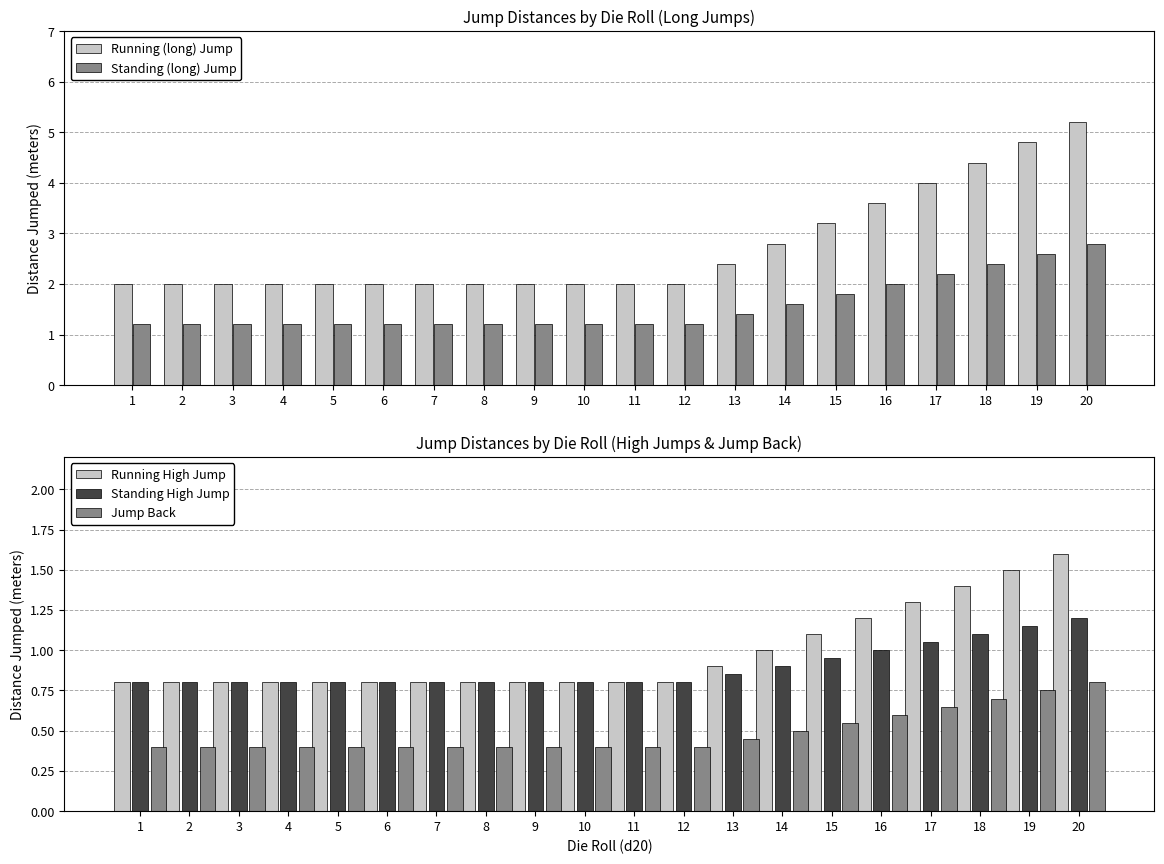

Are the bars horizontal?

No